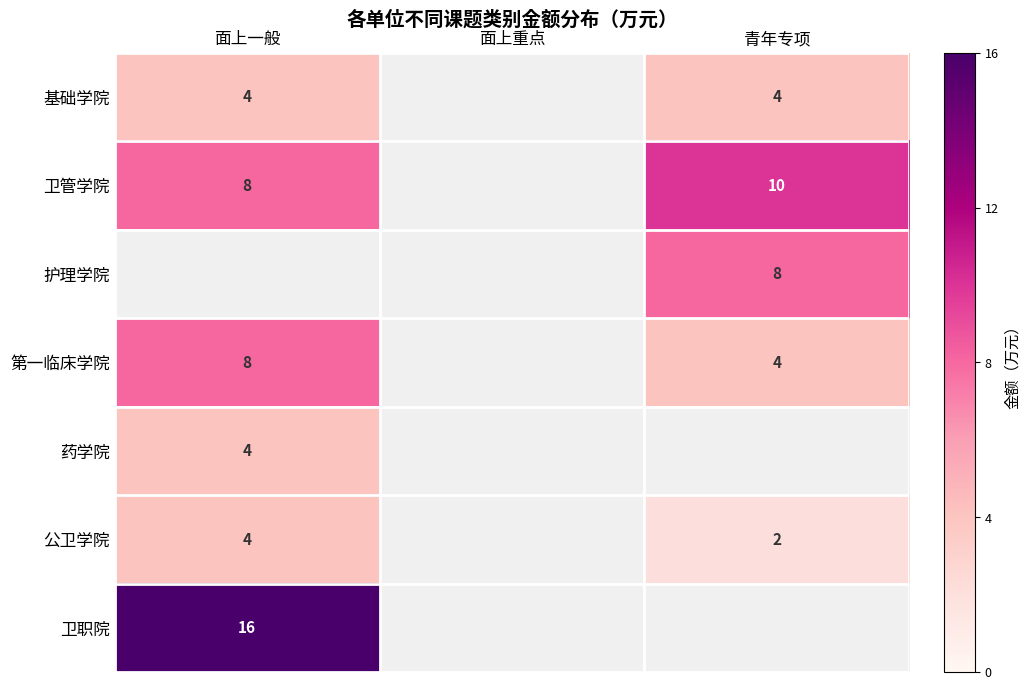

True or false: 卫管学院 has a value of 8 at 面上一般.

True